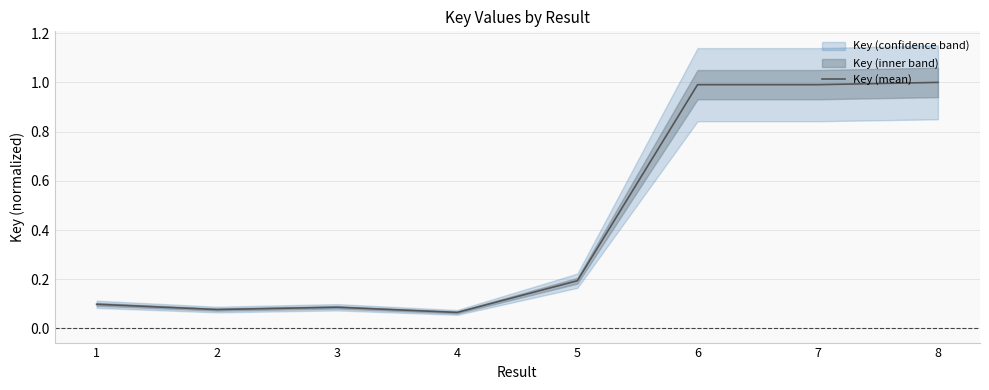

What is the minimum value shown in the chart?

0.1